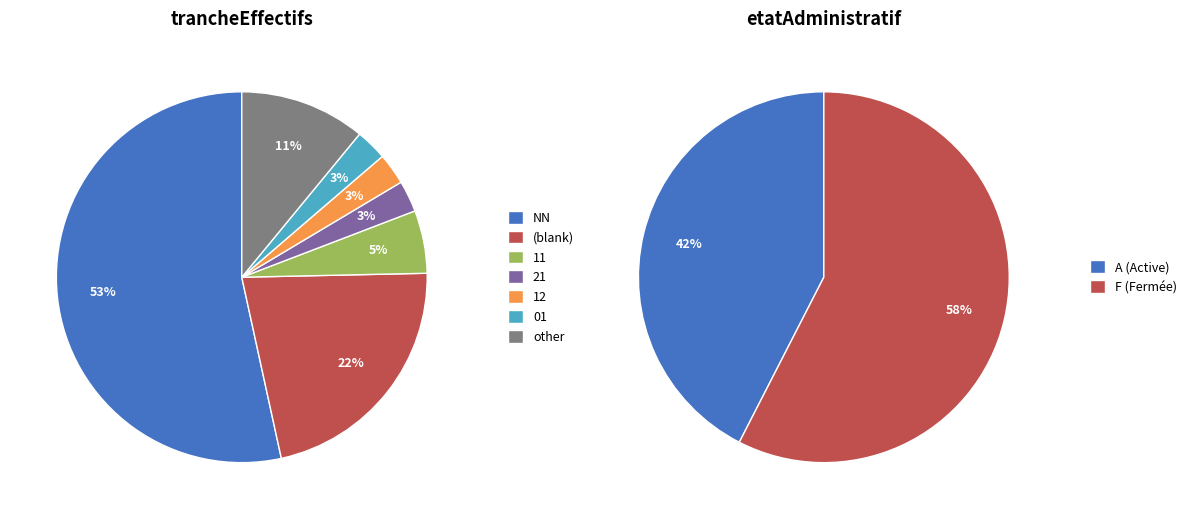

Rank the categories by value from lowest to highest.

21, 12, 01, 11, other, , NN